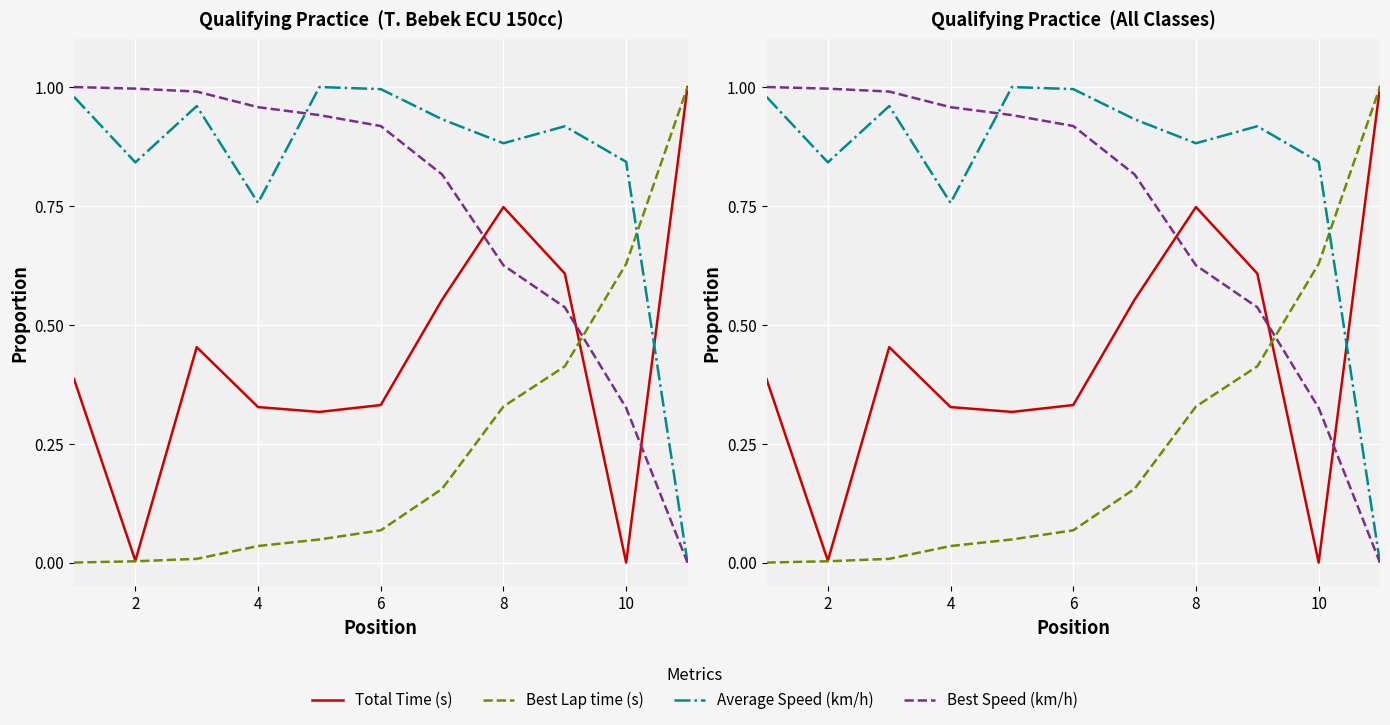

The value of Best Lap time (s) at 4 is 0.0. True or false?

False